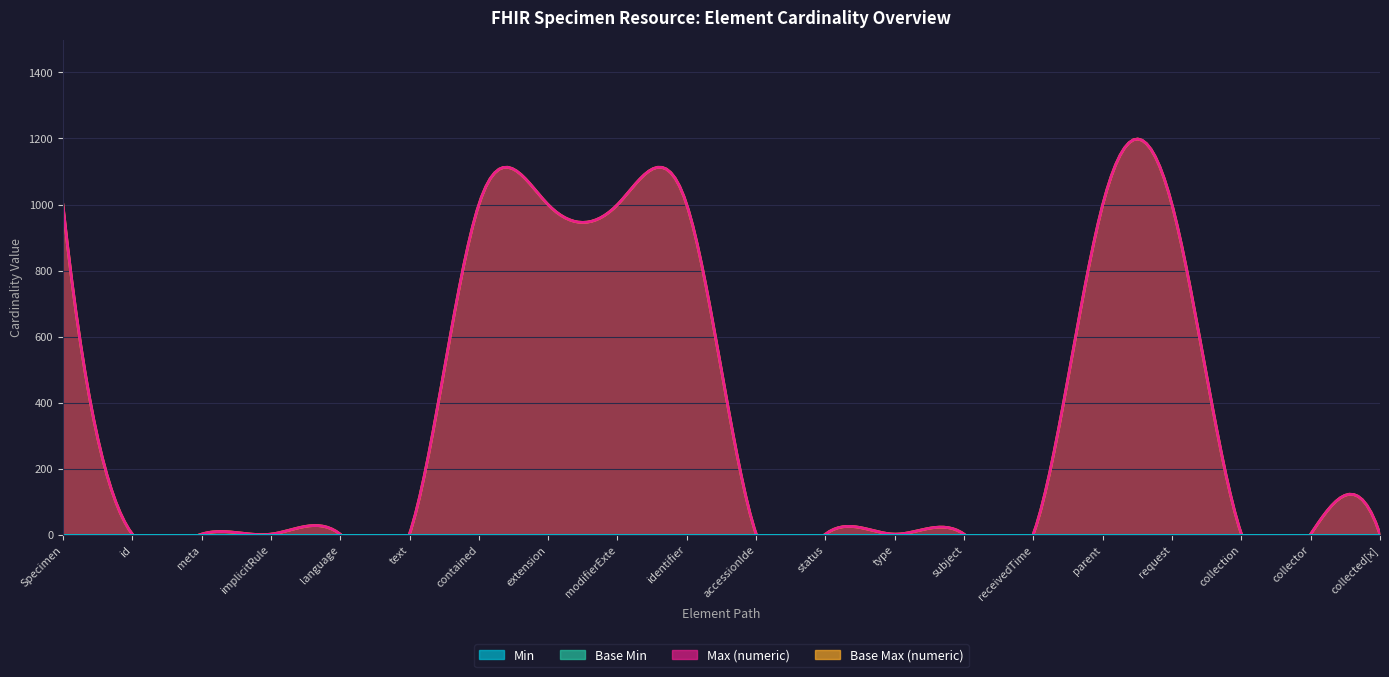

Between Specimen.language and Specimen.collection, which is larger?

Specimen.language